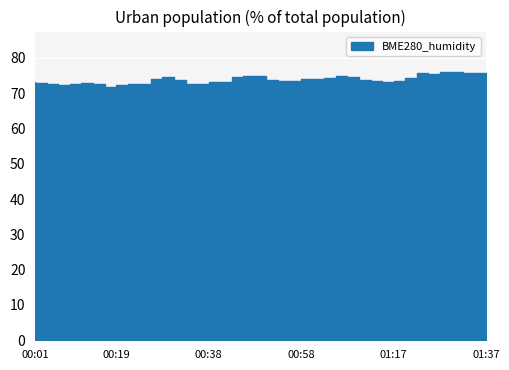

Between 00:41 and 00:28, which is larger?

00:28